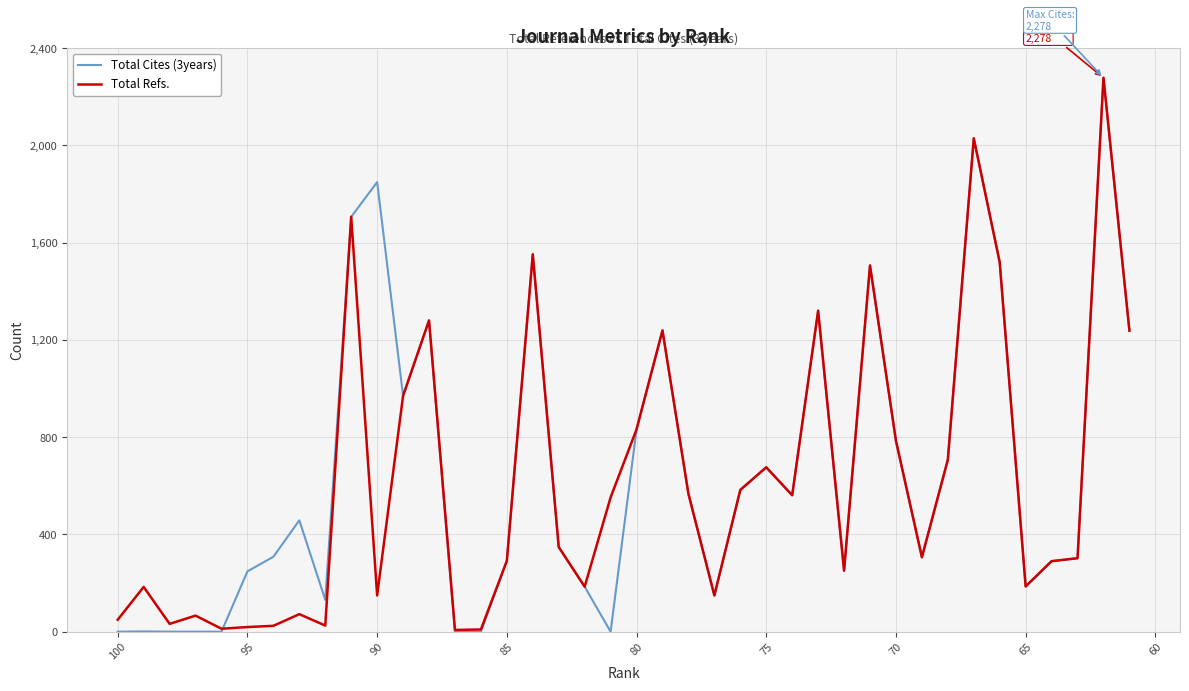

After their last crossing, which series has the higher values: Total Refs. or Total Cites (3years)?

Total Cites (3years)